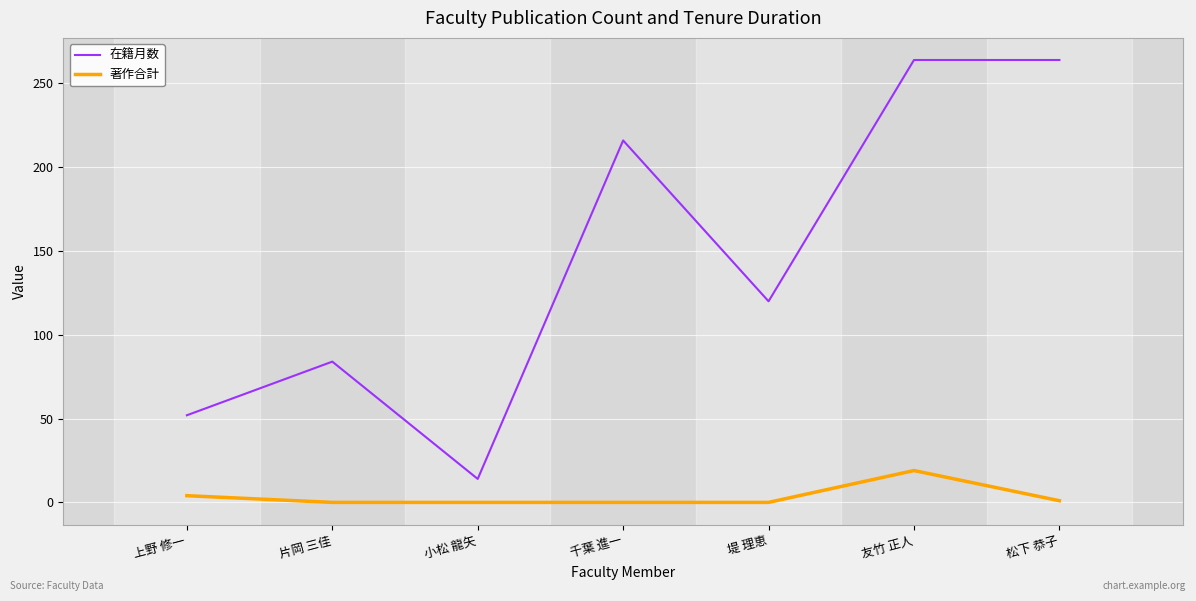

True or false: 著作合計 and 在籍月数 cross at least once.

False